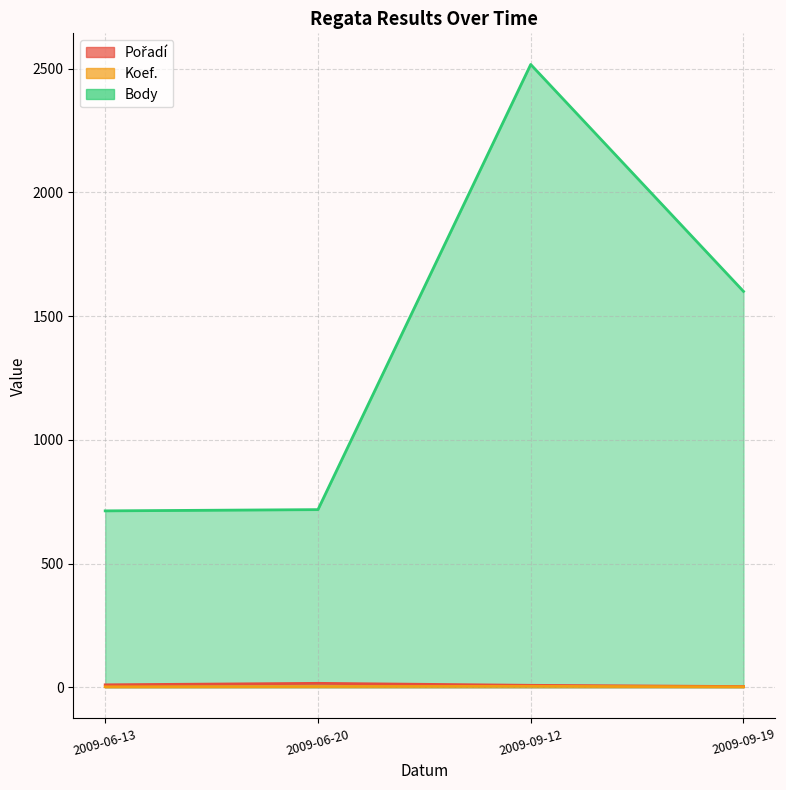

How many lines are shown in the chart?

3